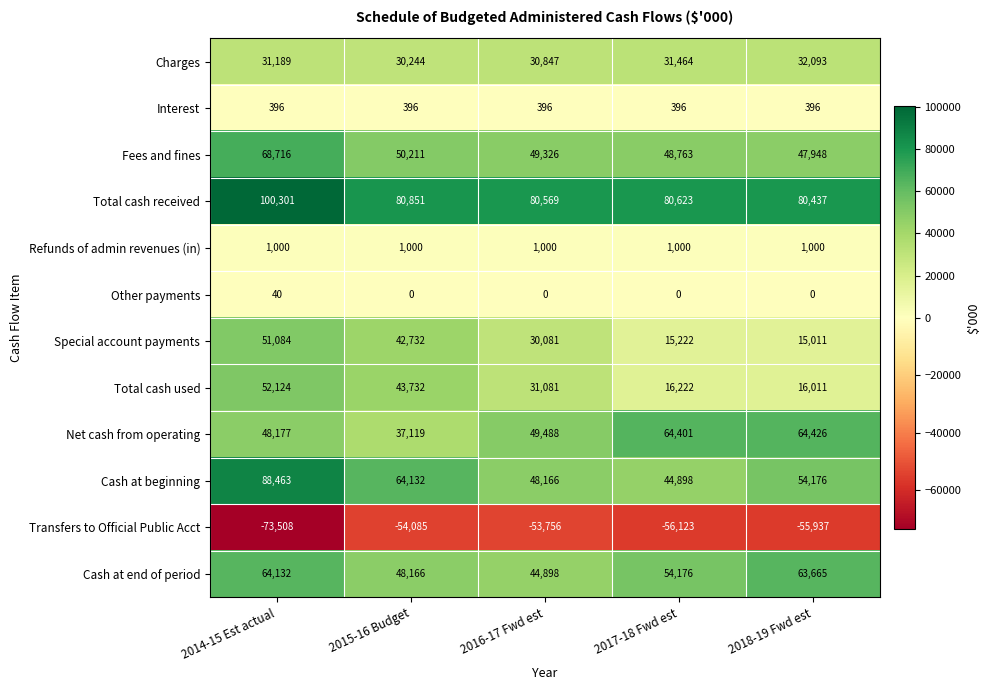

Which series has the widest spread of values?

Cash at beginning